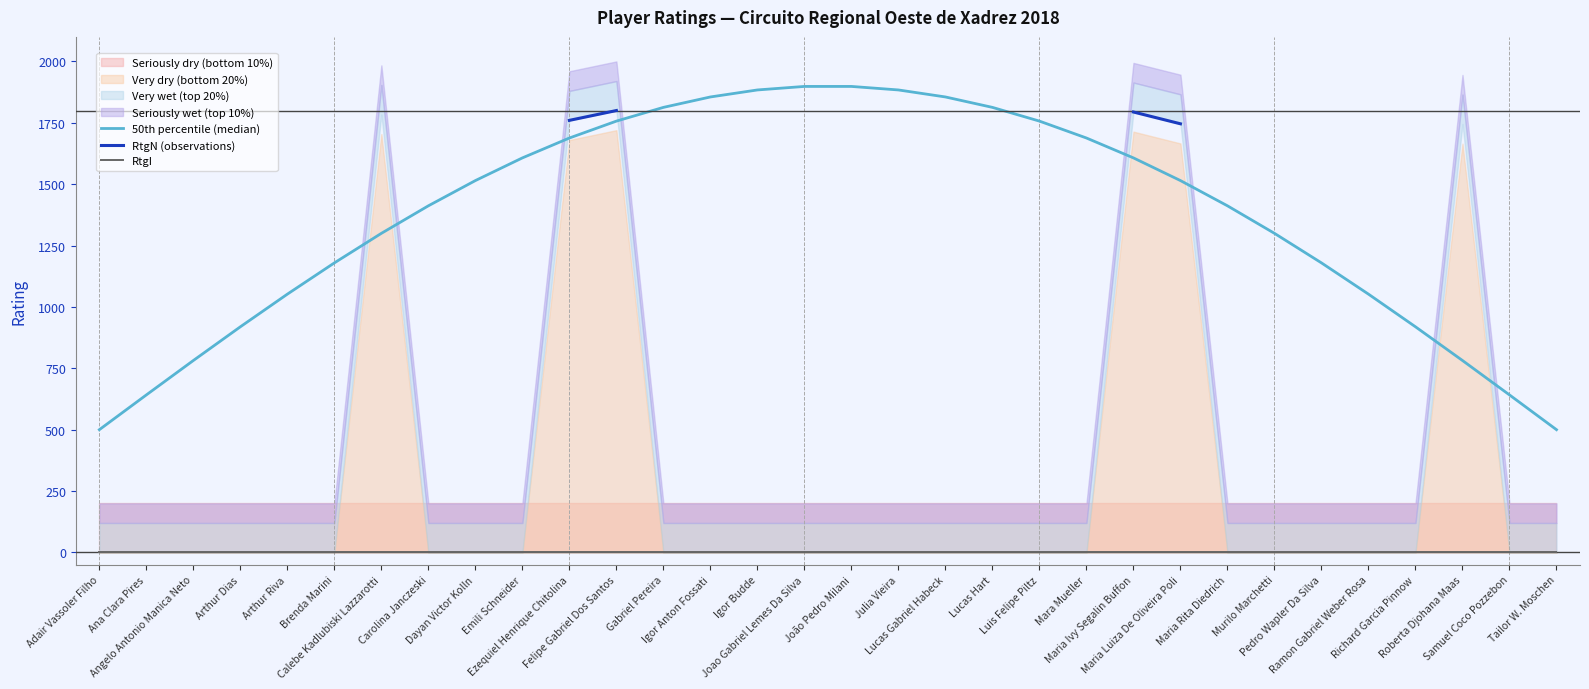

Where is 50th percentile (median) nearest to the value 1199?

Brenda Marini